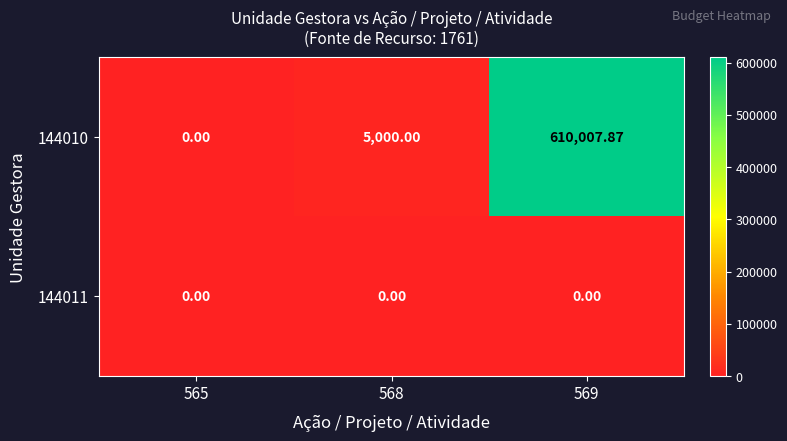

Rank the series by their average value, from highest to lowest.

144010, 144011